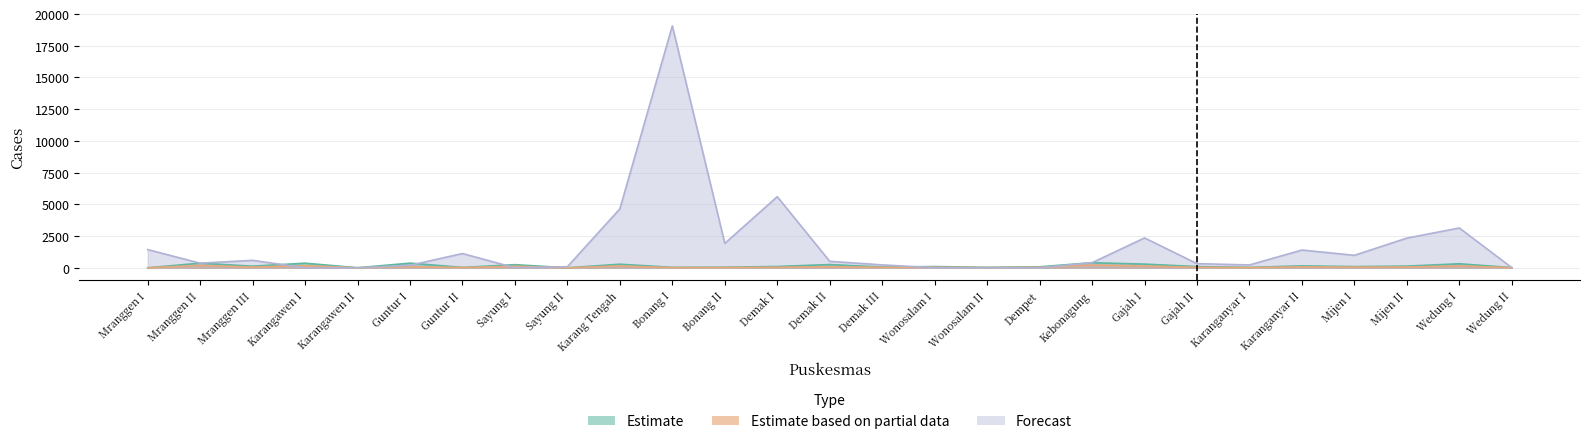

Count the number of categories in the chart.

27